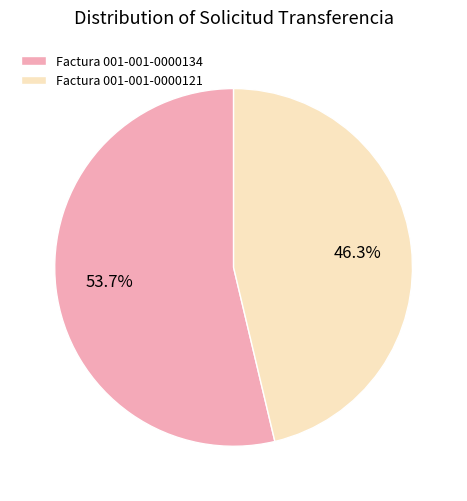

True or false: Factura 001-001-0000134 accounts for 42% of the total.

False